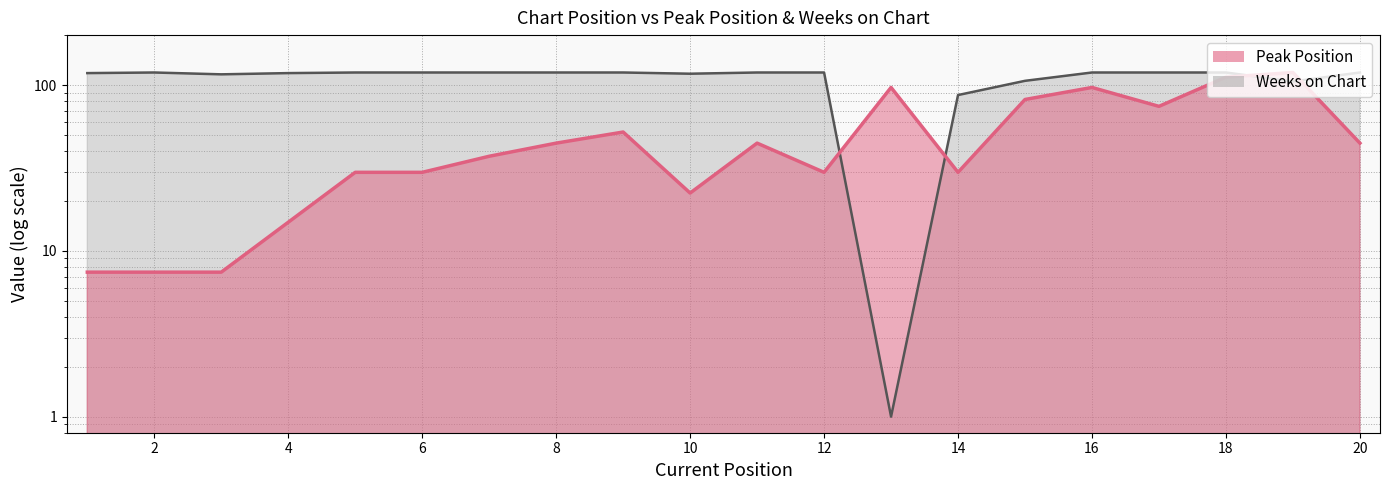

What is the difference between the maximum and minimum values in the Weeks on Chart (line) series?

118.0